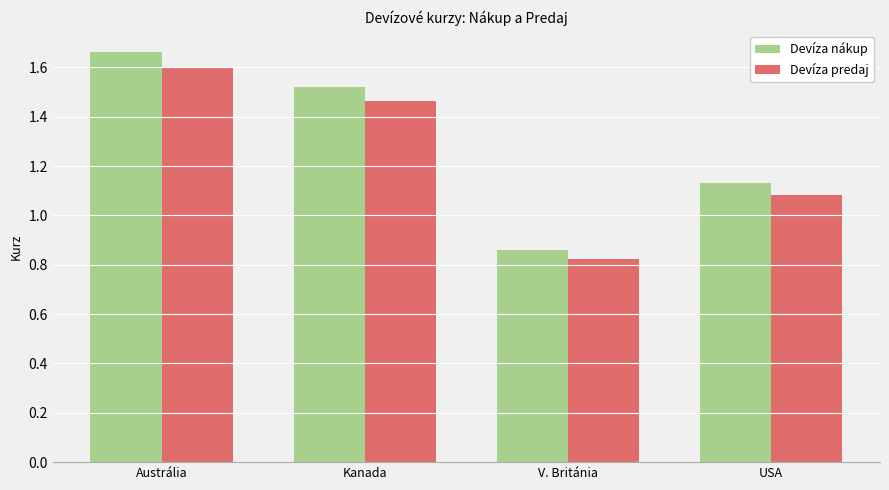

How many distinct data groups are displayed?

2